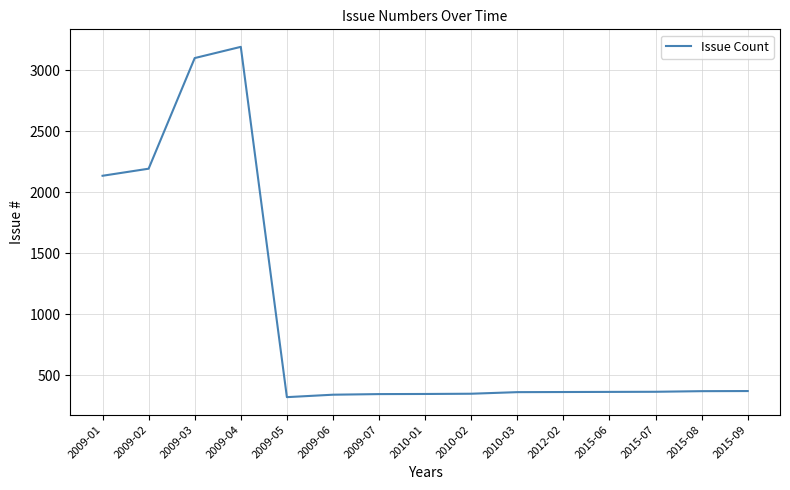

Count the number of data series in this chart.

1